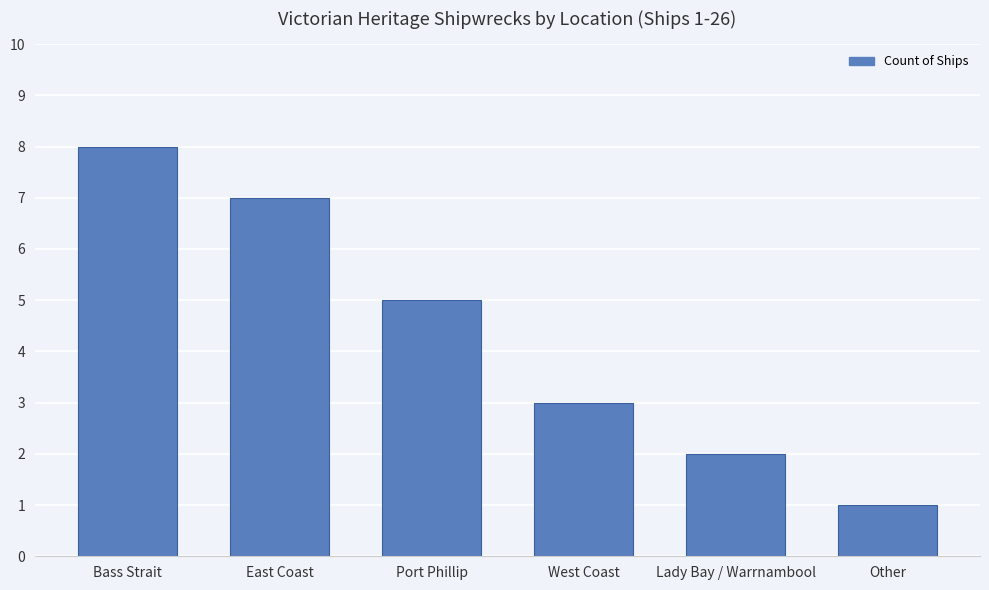

At which category does the chart reach its peak across all series?

Bass Strait